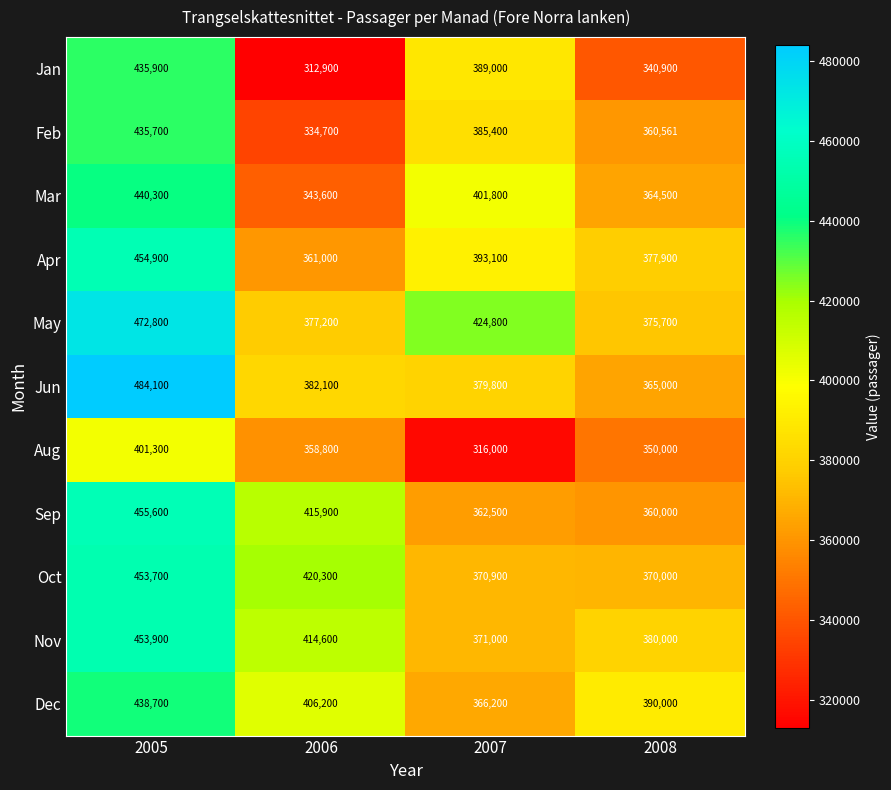

Is it true that Mar equals 608948 at 2007?

False